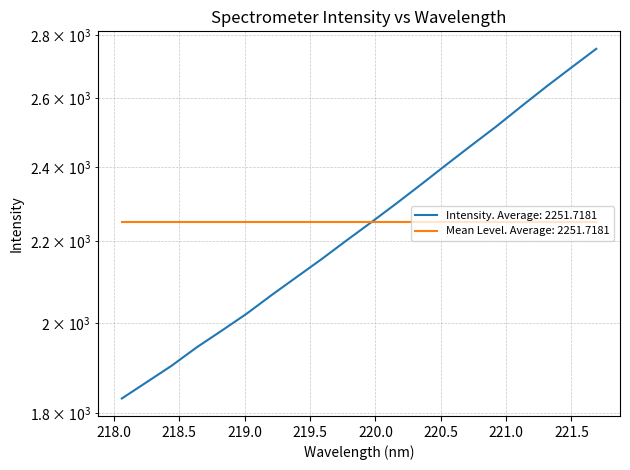

Count the number of values greater than 2250.

10